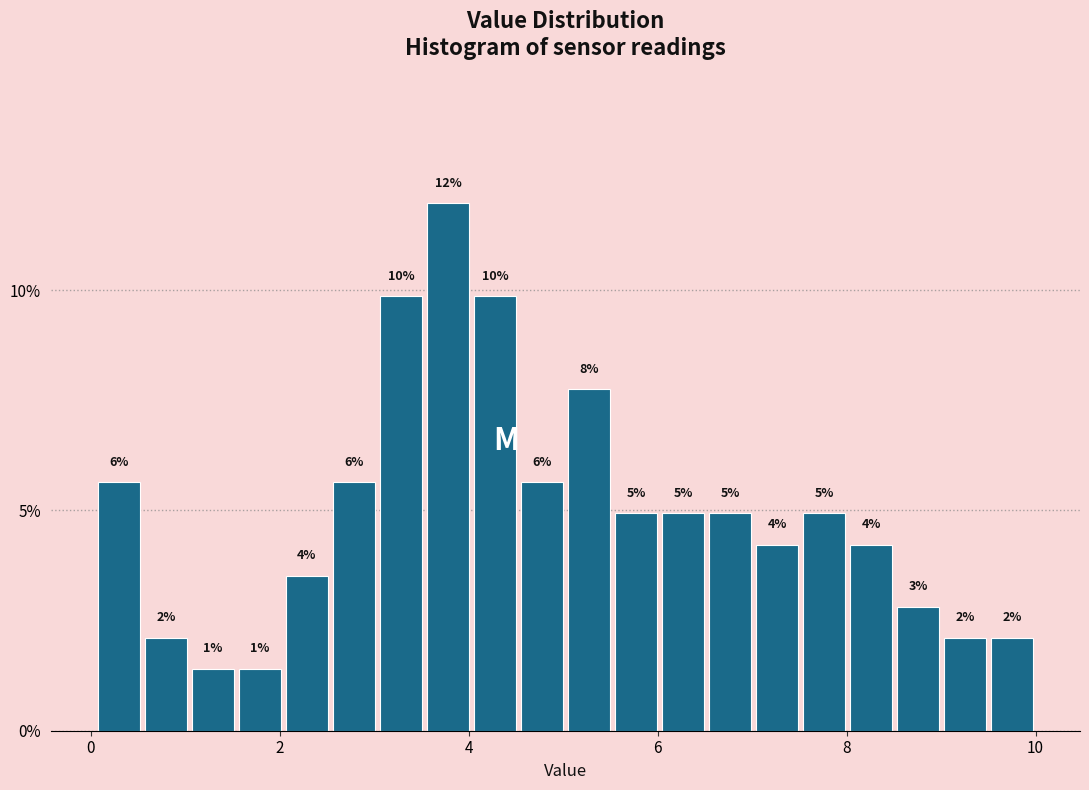

Read against the x-axis, roughly where is the centre of the tallest bar?

3.8